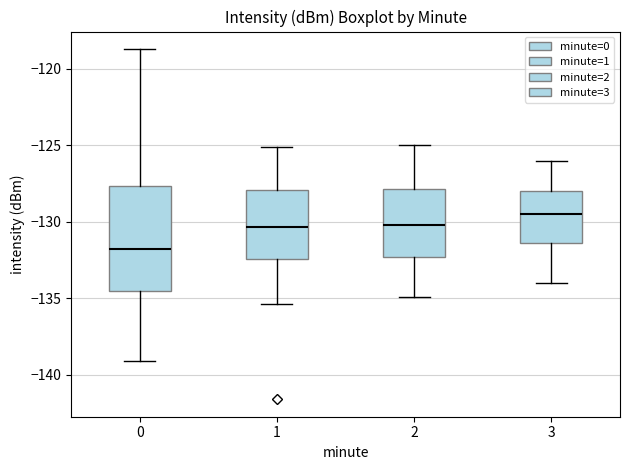

Comparing the boxes themselves (not the whiskers), which one is the tallest?

0